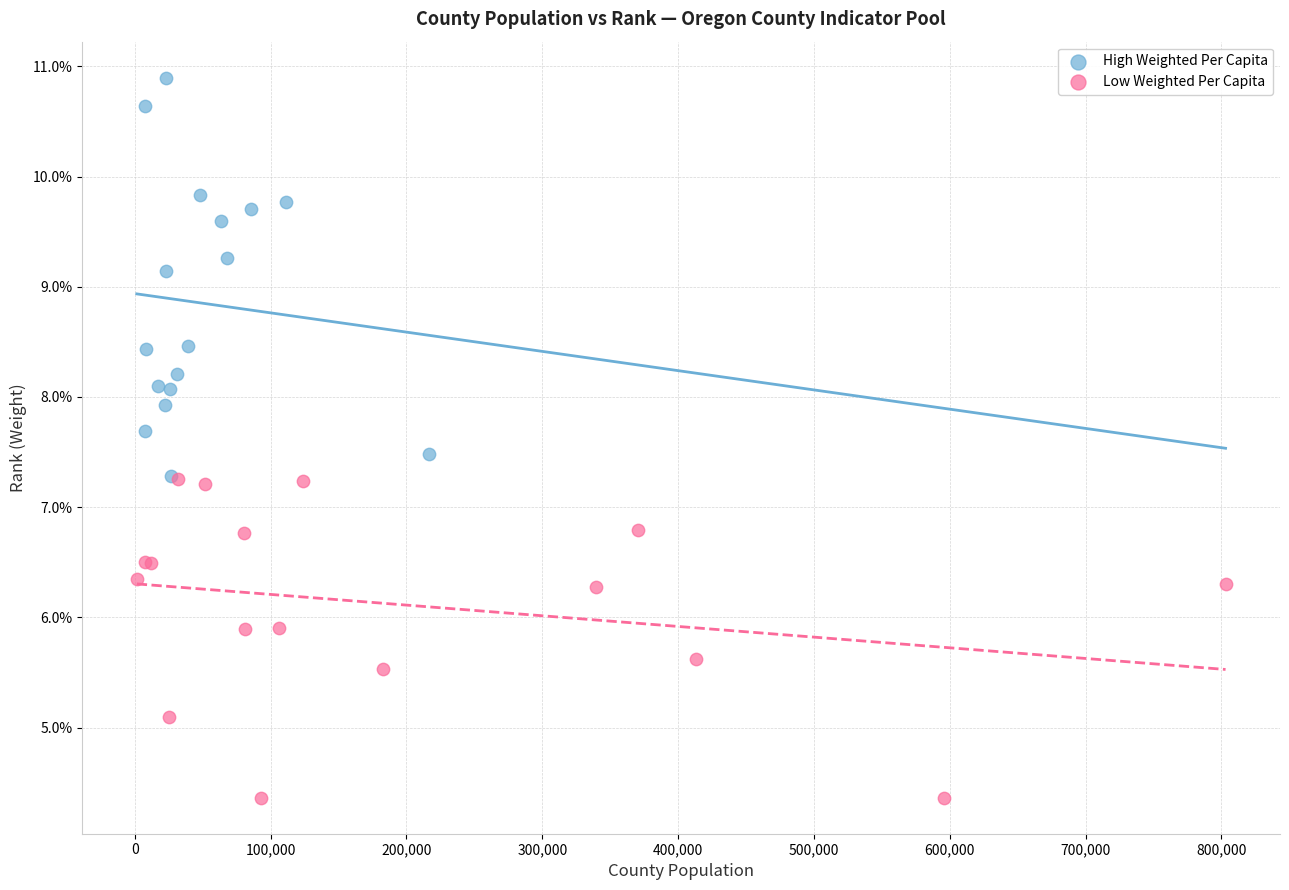

Which series reaches the maximum Y coordinate?

High Weighted Per Capita